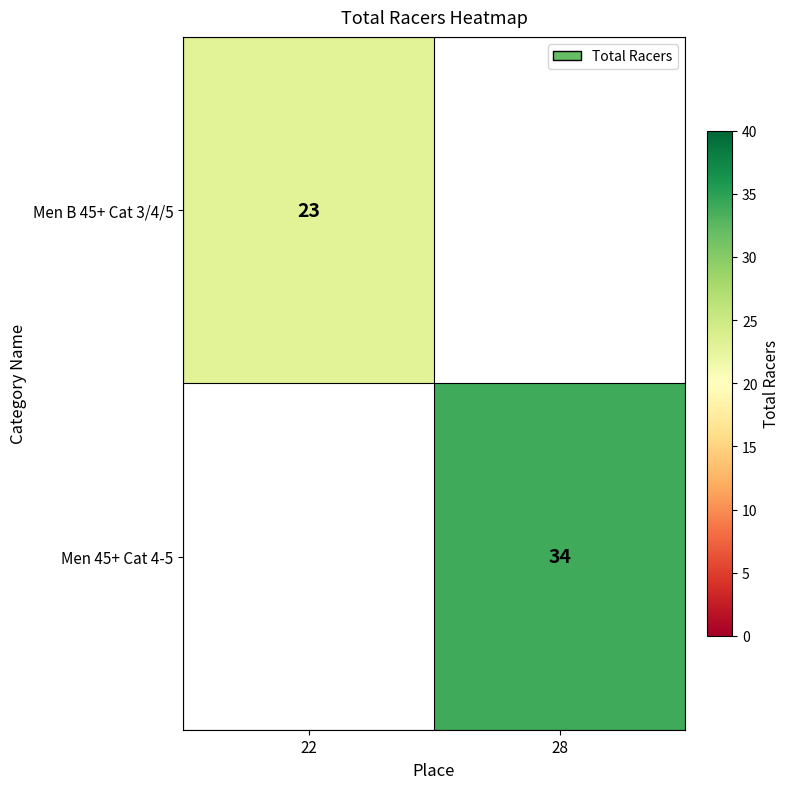

True or false: Men 45+ Cat 4-5 has a value of 34 at 28.

True